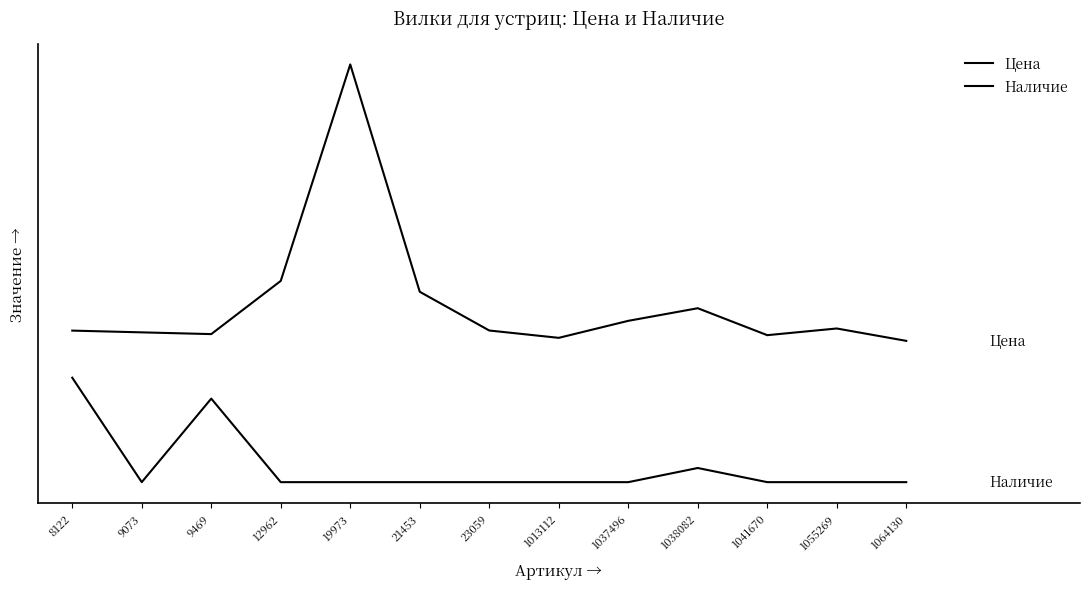

At how many categories does at least one series exceed 1011?

1